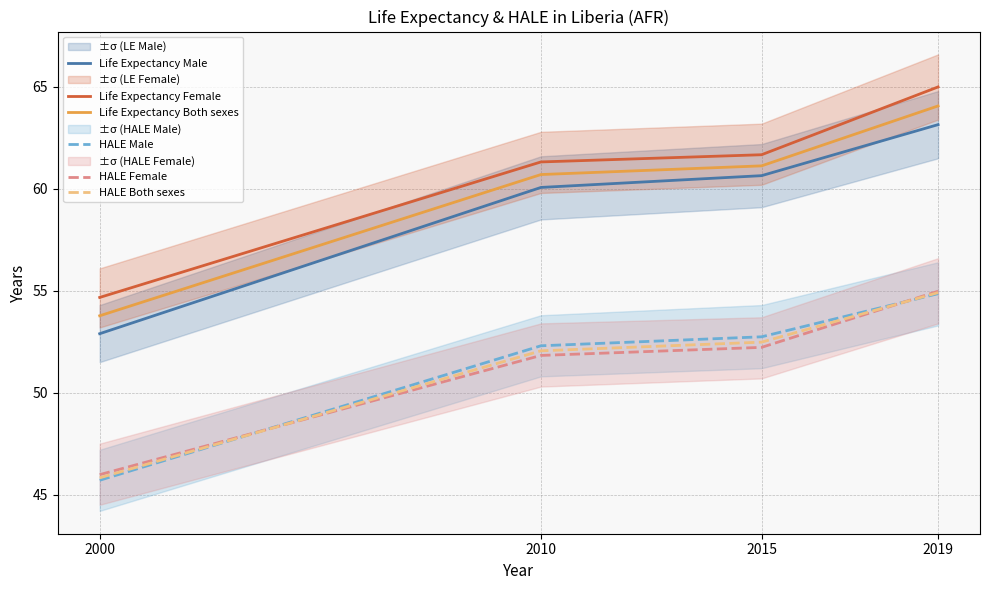

At which category does the chart reach its minimum across all series?

2000